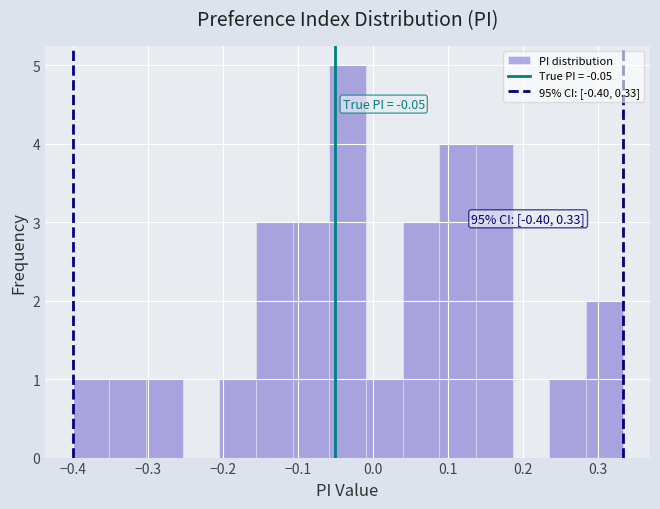

Which range on the x-axis has the tallest bar?

-0.06 to -0.01